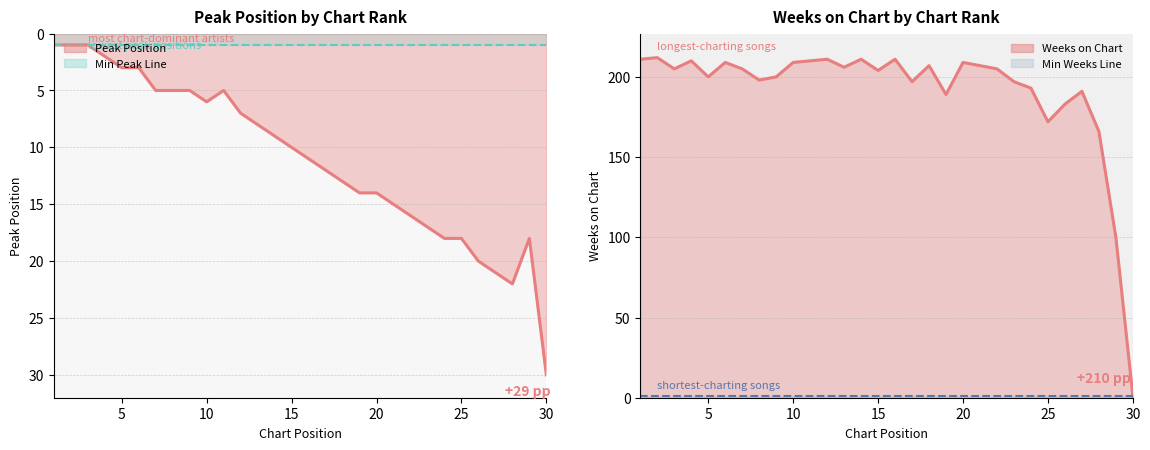

List the labels in order of Weeks on Chart value, largest first.

2, 1, 12, 14, 16, 4, 11, 6, 10, 20, 18, 21, 13, 3, 7, 22, 15, 5, 9, 8, 17, 23, 24, 27, 19, 26, 25, 28, 29, 30